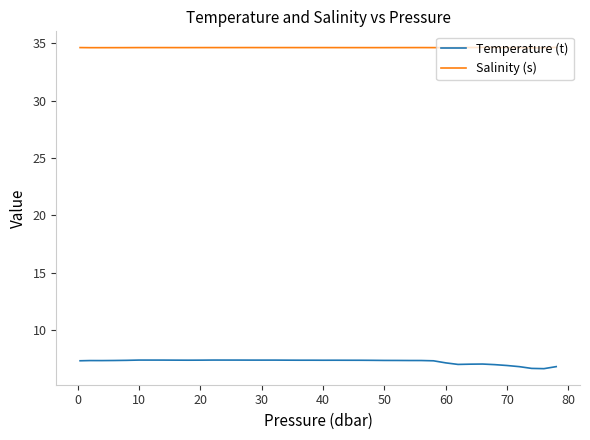

Which series has the largest total across all categories?

Salinity (s)